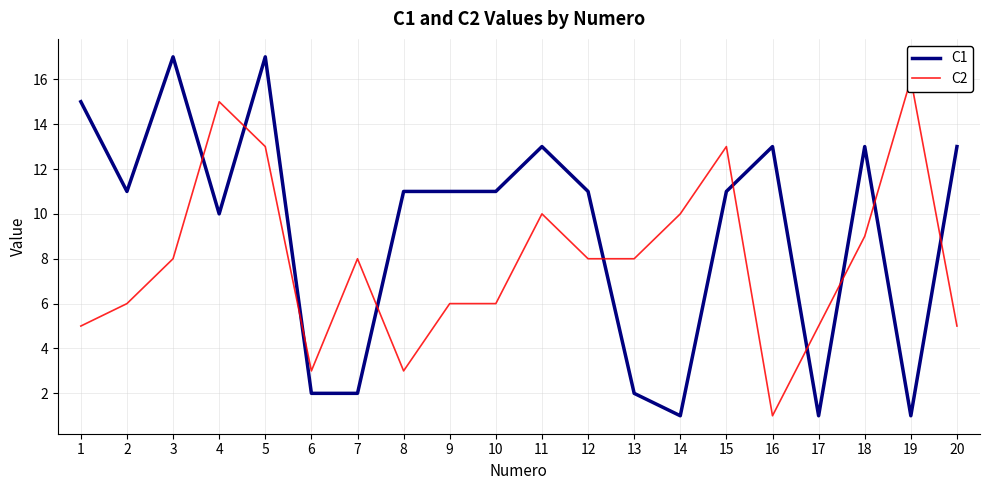

Reading left to right, list all the values displayed in this chart.

C1: 15	11	17	10	17	2	2	11	11	11	13	11	2	1	11	13	1	13	1	13
C2: 5	6	8	15	13	3	8	3	6	6	10	8	8	10	13	1	5	9	16	5